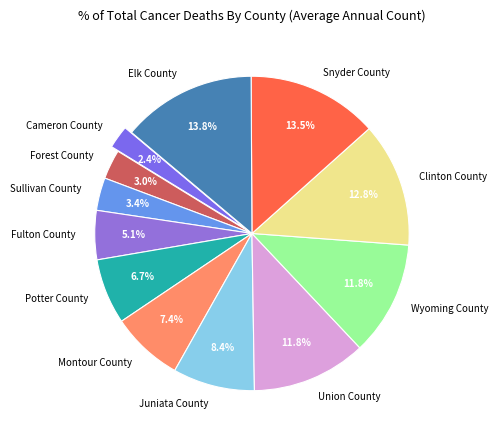

To the nearest percent, what is the difference between the Clinton County and Union County slice percentages?

1%